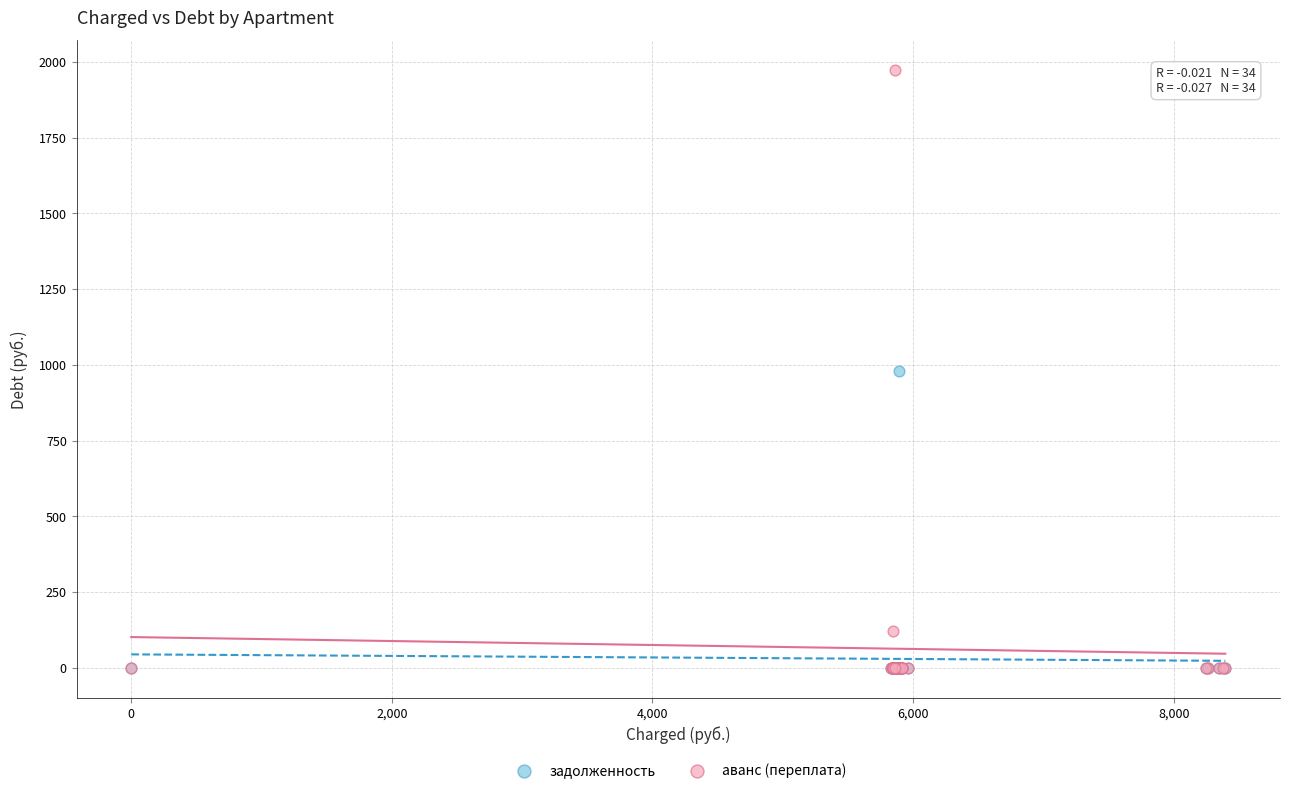

What are all the series names shown in the legend?

задолженность, аванс (переплата)